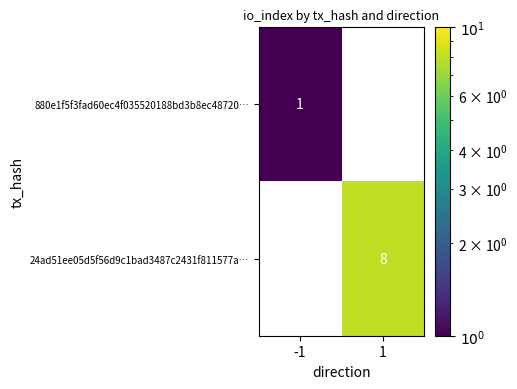

Is it true that 880e1f5f3fad60ec4f035520188bd3b8ec48720… equals 1 at -1?

True